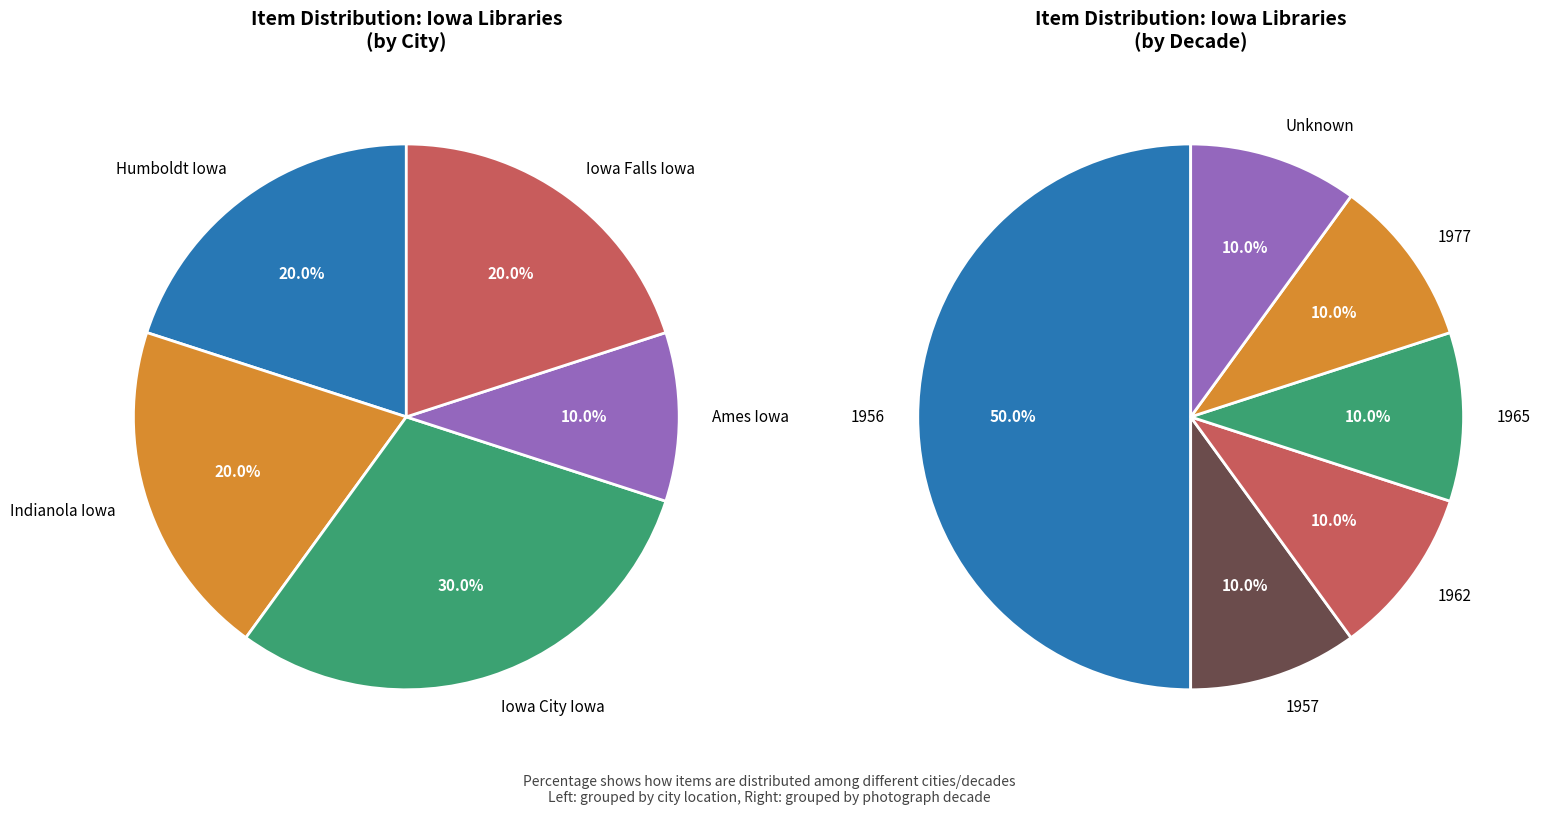

Is it true that Iowa State University Library is 18% of the pie?

False